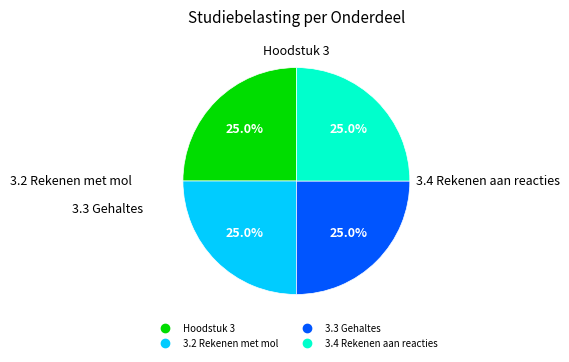

Is there any slice that represents more than half of the pie?

No